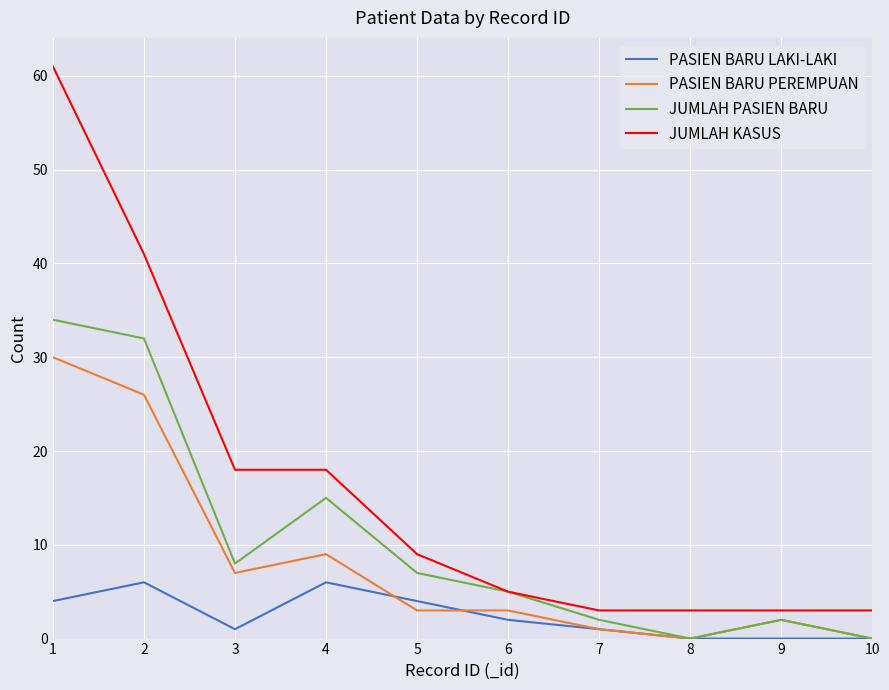

True or false: PASIEN BARU PEREMPUAN and JUMLAH KASUS cross at least once.

False